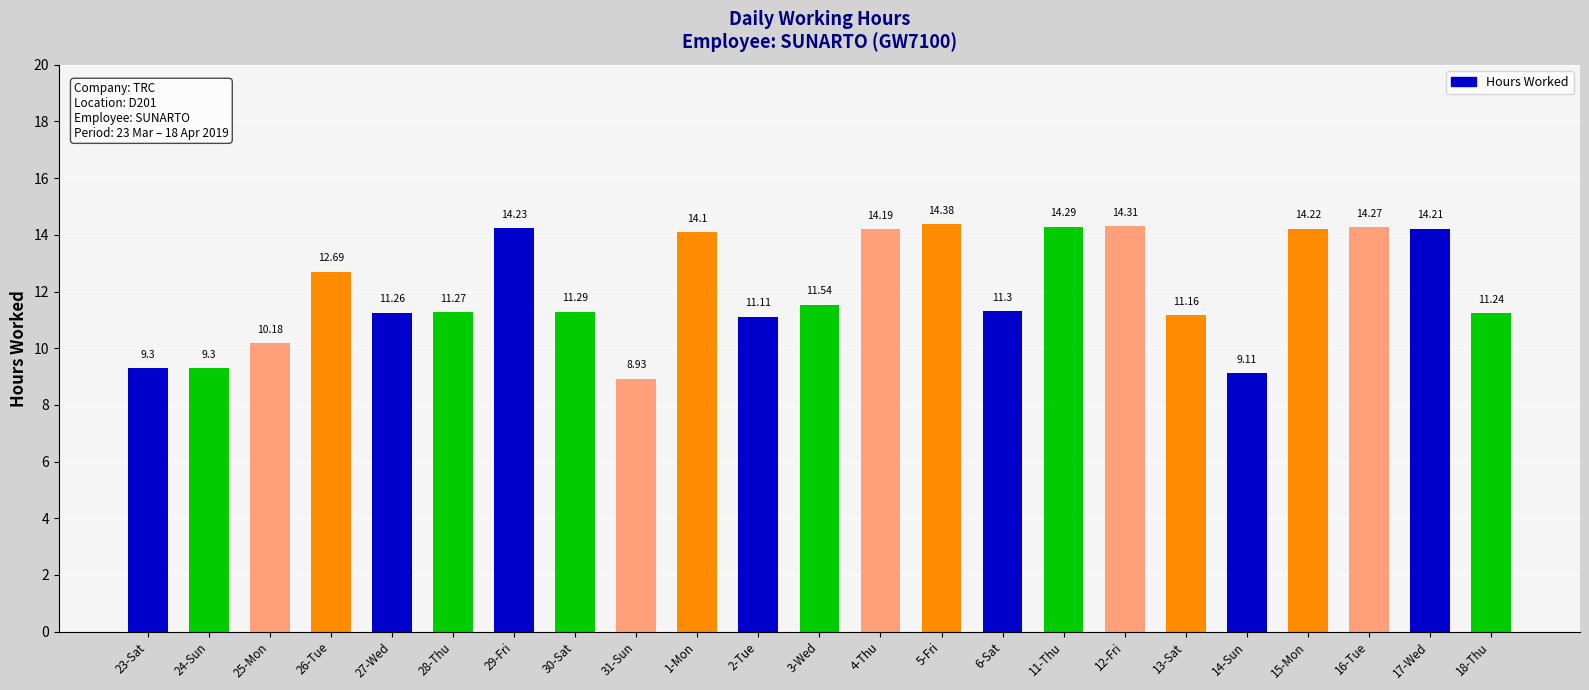

Between 29-Fri and 24-Sun, which is larger?

29-Fri